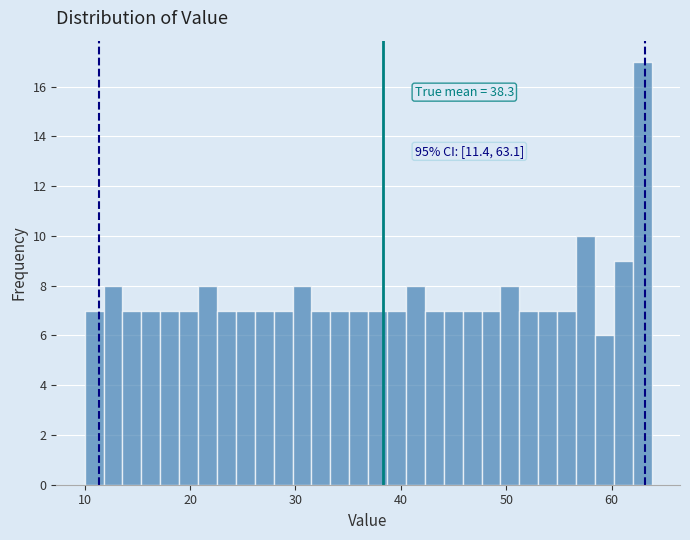

Around what value on the x-axis is the tallest bar? Give the approximate position of its centre, as read against the axis.

63